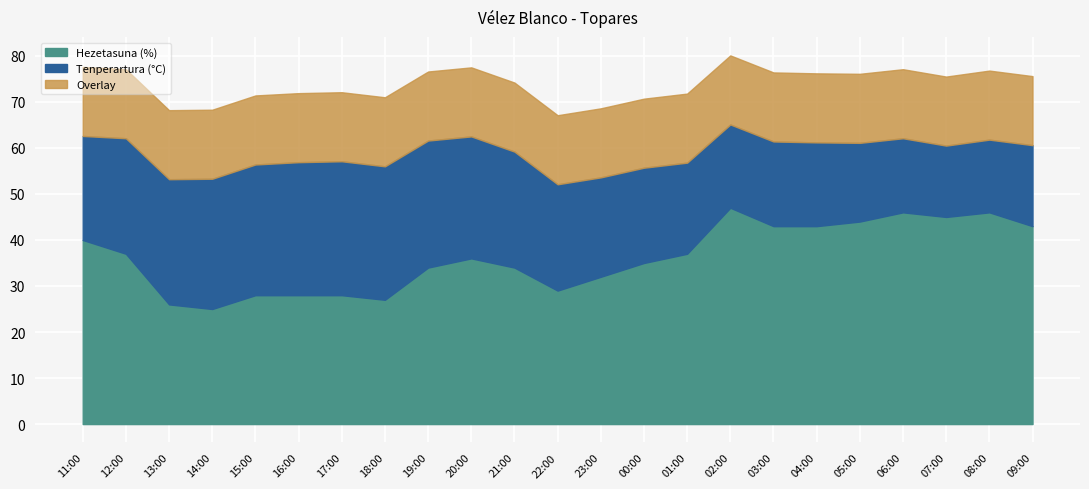

Where does the Tenperartura (°C) series first go above 22?

11:00